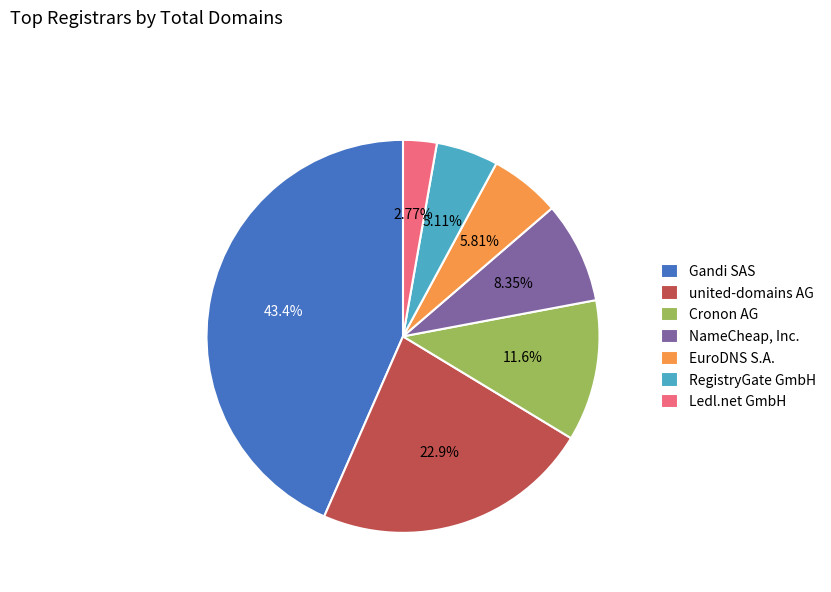

What is the ratio of the value at RegistryGate GmbH to the value at Ledl.net GmbH?

1.8